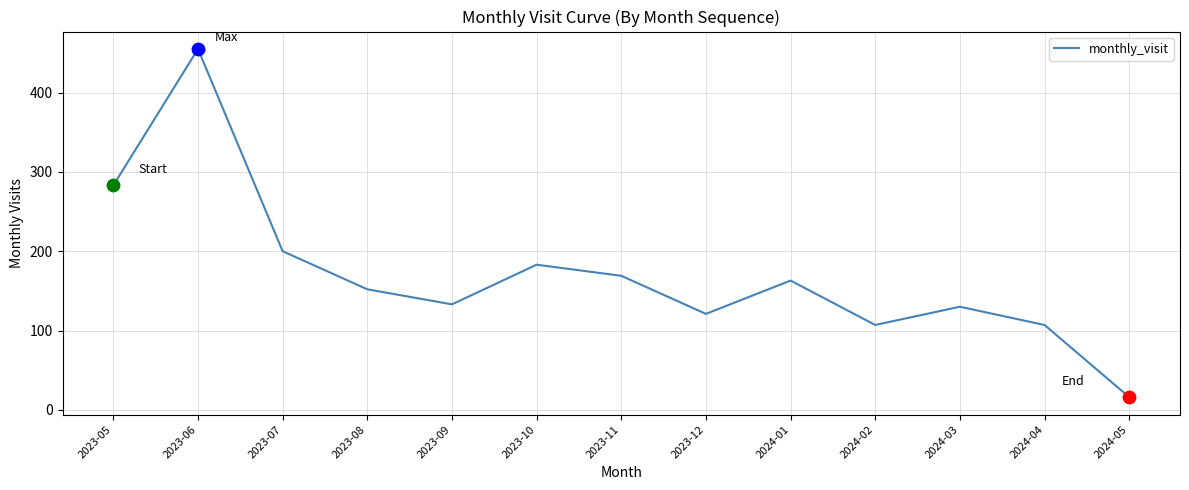

Which has a higher value, 2023-06 or 2024-05?

2023-06